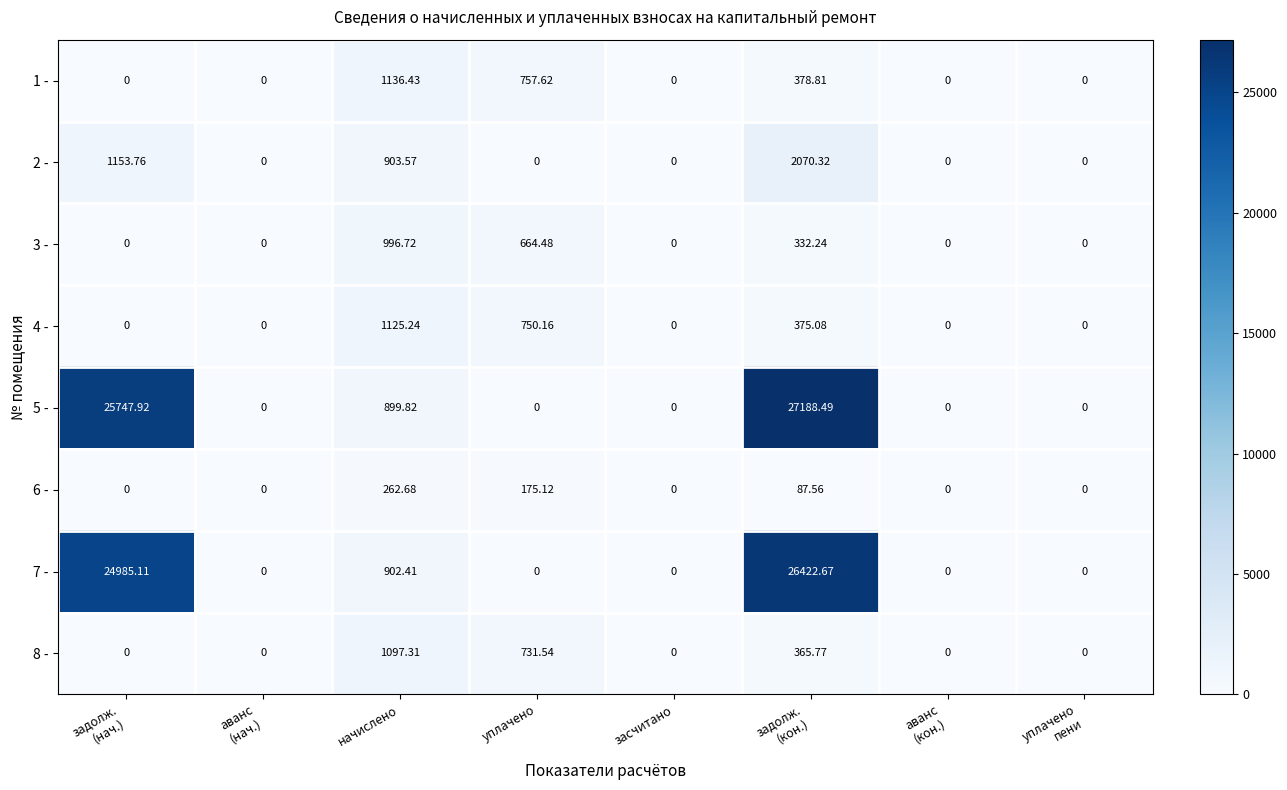

At which category is the sum across all series the highest?

задолж.
(кон.)